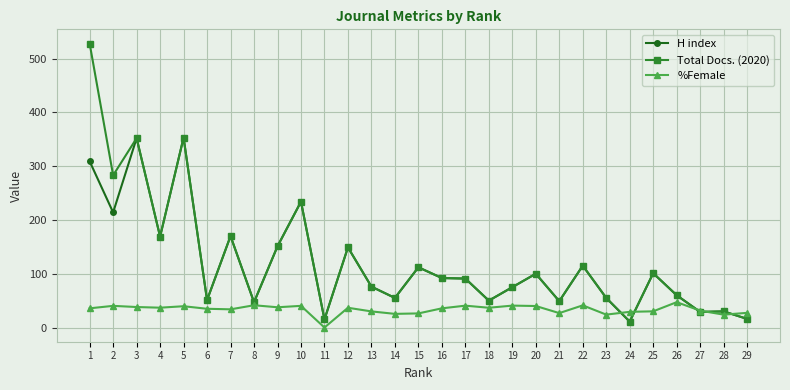

Is the value of %Female at 18 greater than the value of H index at 20?

No